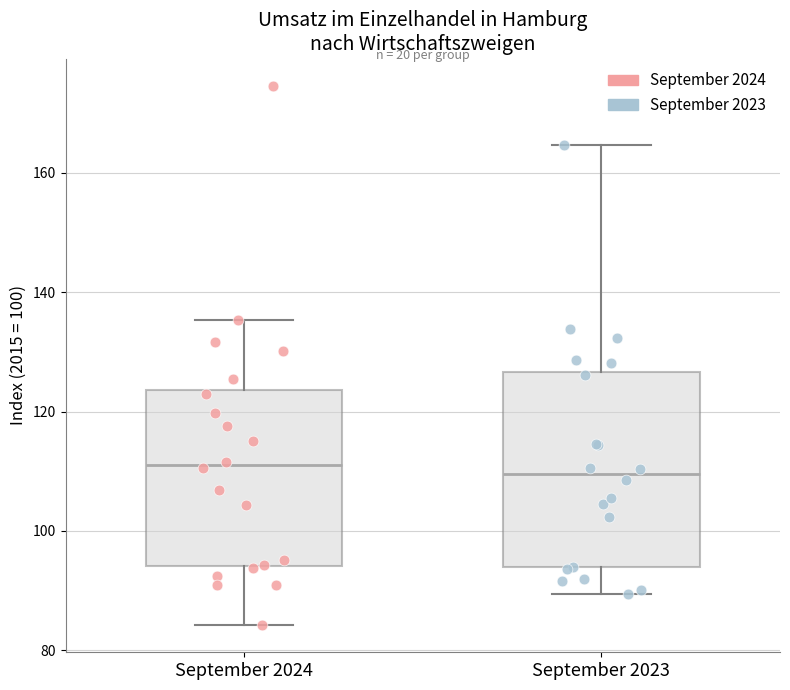

Where is the upper edge of the box for September 2024 on the y-axis? The values are not printed on the chart, so give them approximately, as read against the axis.

124